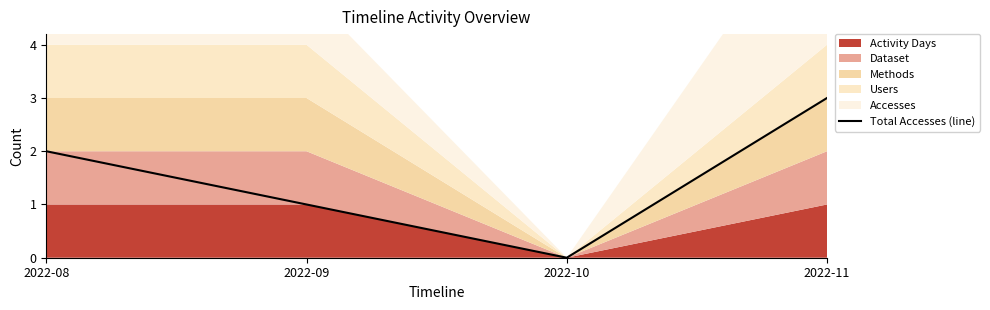

Reading left to right, what are all the values shown in this chart?

2	1	0	3